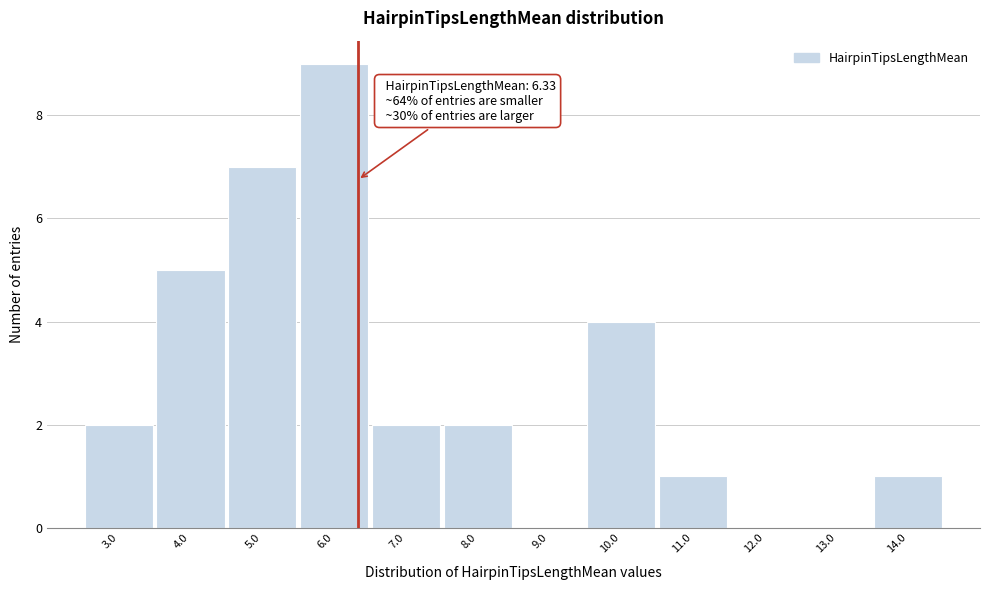

Which range on the x-axis has the tallest bar?

5.5 to 6.5